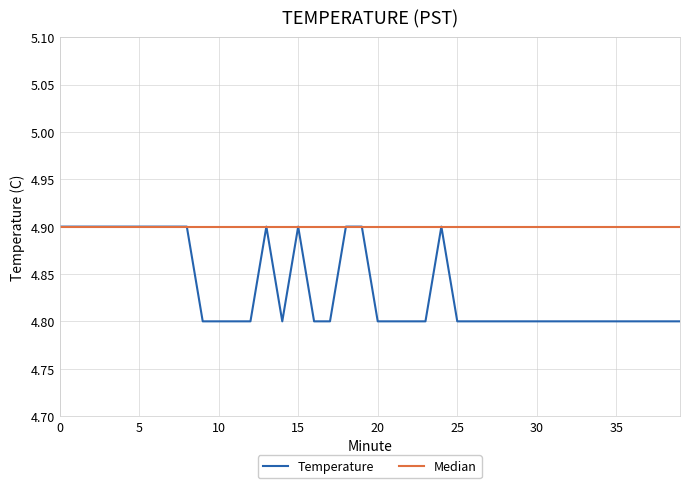

True or false: the data has more than 0 interior local peaks.

True